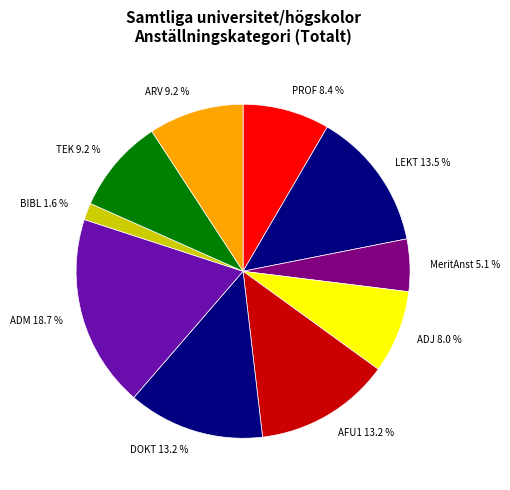

Which has a higher value, LEKT 13.5 % or ADM 18.7 %?

ADM 18.7 %